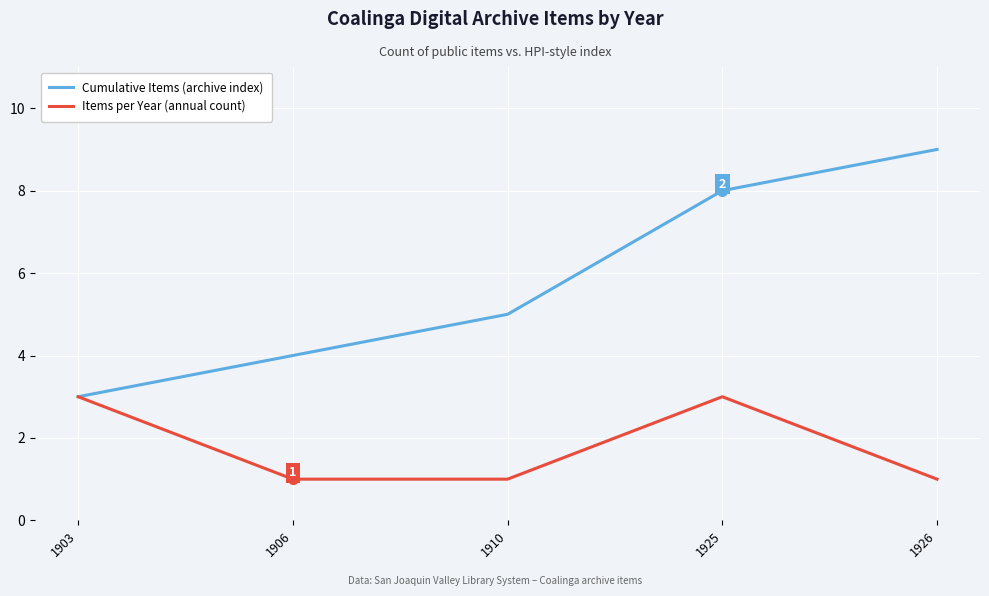

Reading left to right, transcribe all the data shown in this chart.

Cumulative Items (archive index): 1903=3	1906=4	1910=5	1925=8	1926=9
Items per Year (annual count): 1903=3	1906=1	1910=1	1925=3	1926=1